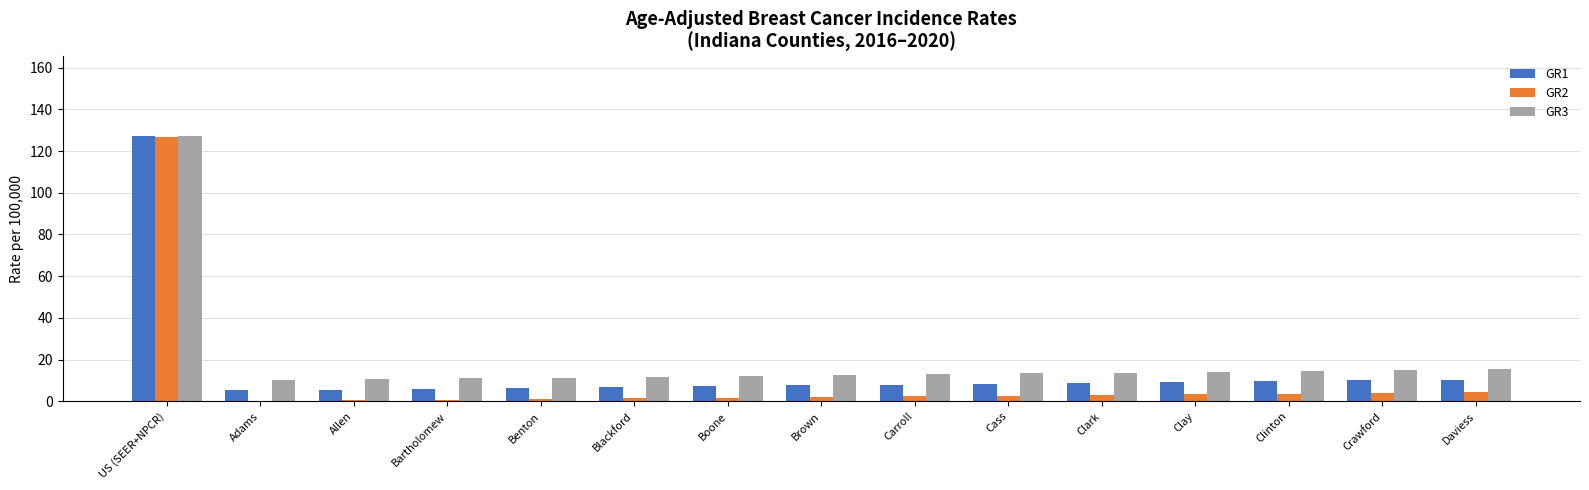

Read the GR1 value at Cass.

8.4